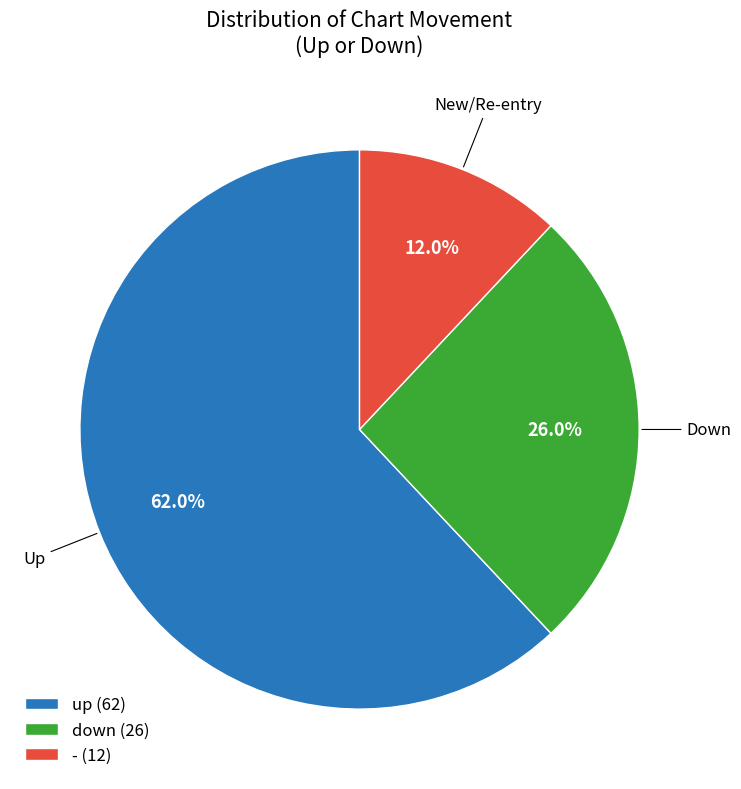

What is the largest slice in the pie chart?

up